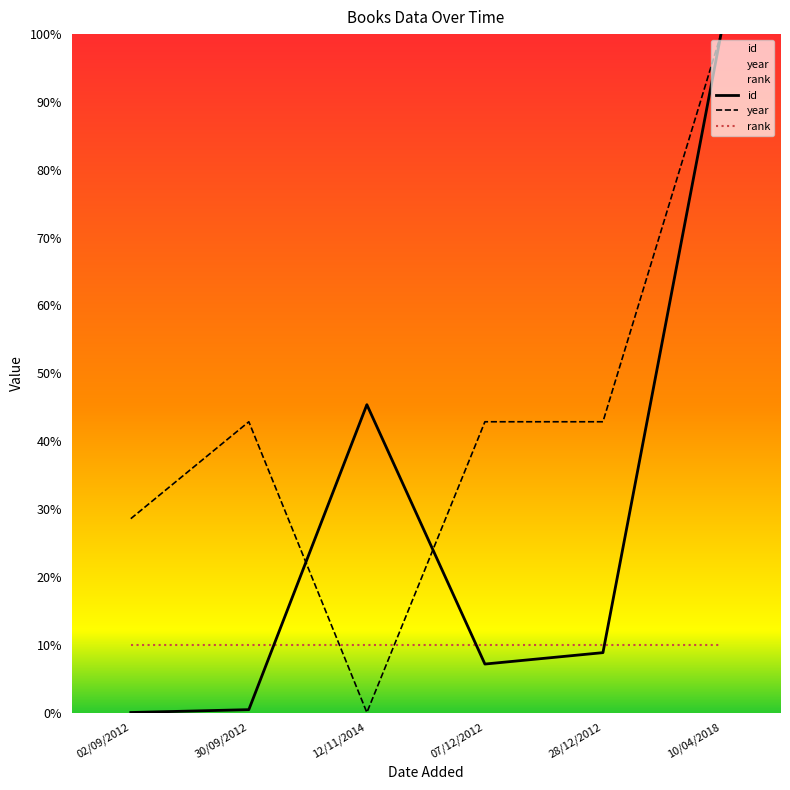

At which category does year reach its first local valley?

12/11/2014